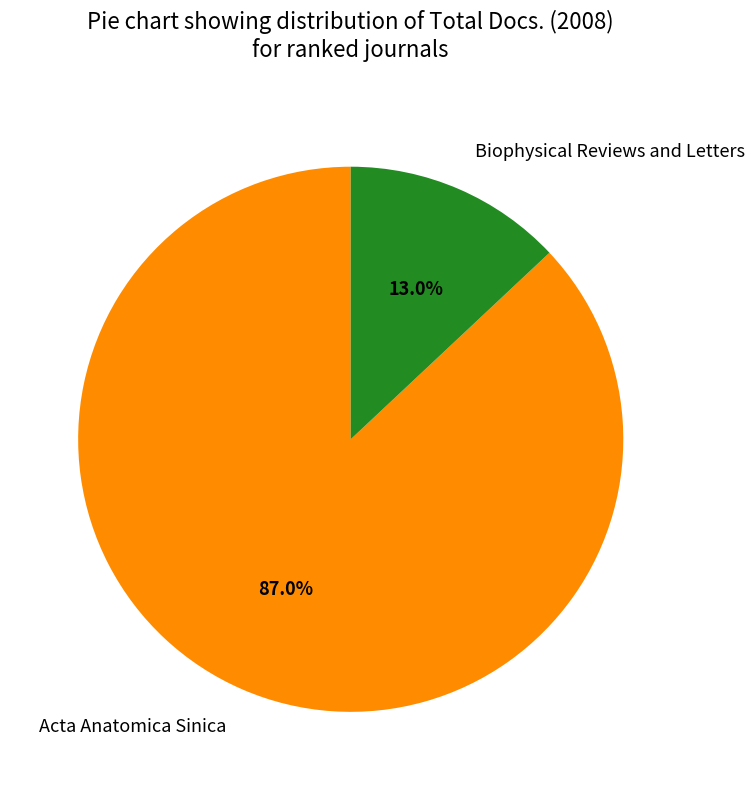

Is it true that Acta Anatomica Sinica is 87% of the pie?

True